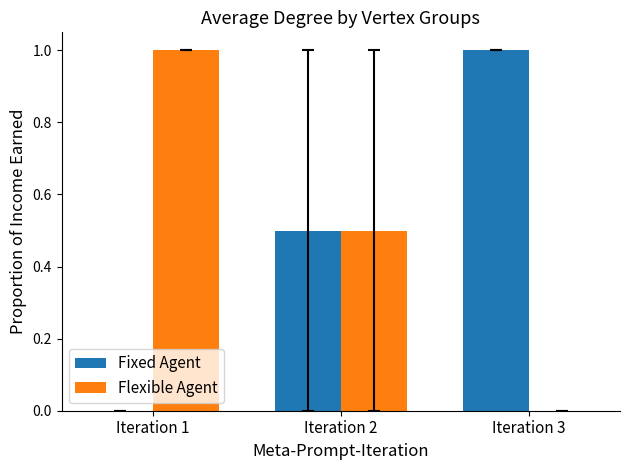

At which label does Fixed Agent reach its peak?

Iteration 3